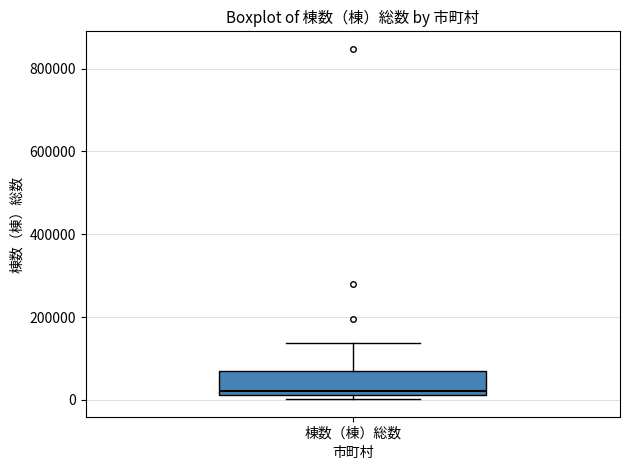

Transcribe this box plot: give where the median line is, the range the box spans, and where the two whiskers end, as read against the y-axis. The values are not printed on the chart, so give them approximately, as read against the axis.

median 20000 (just above the box's lower edge), box 20000 to 60000, whiskers 0 to 140000